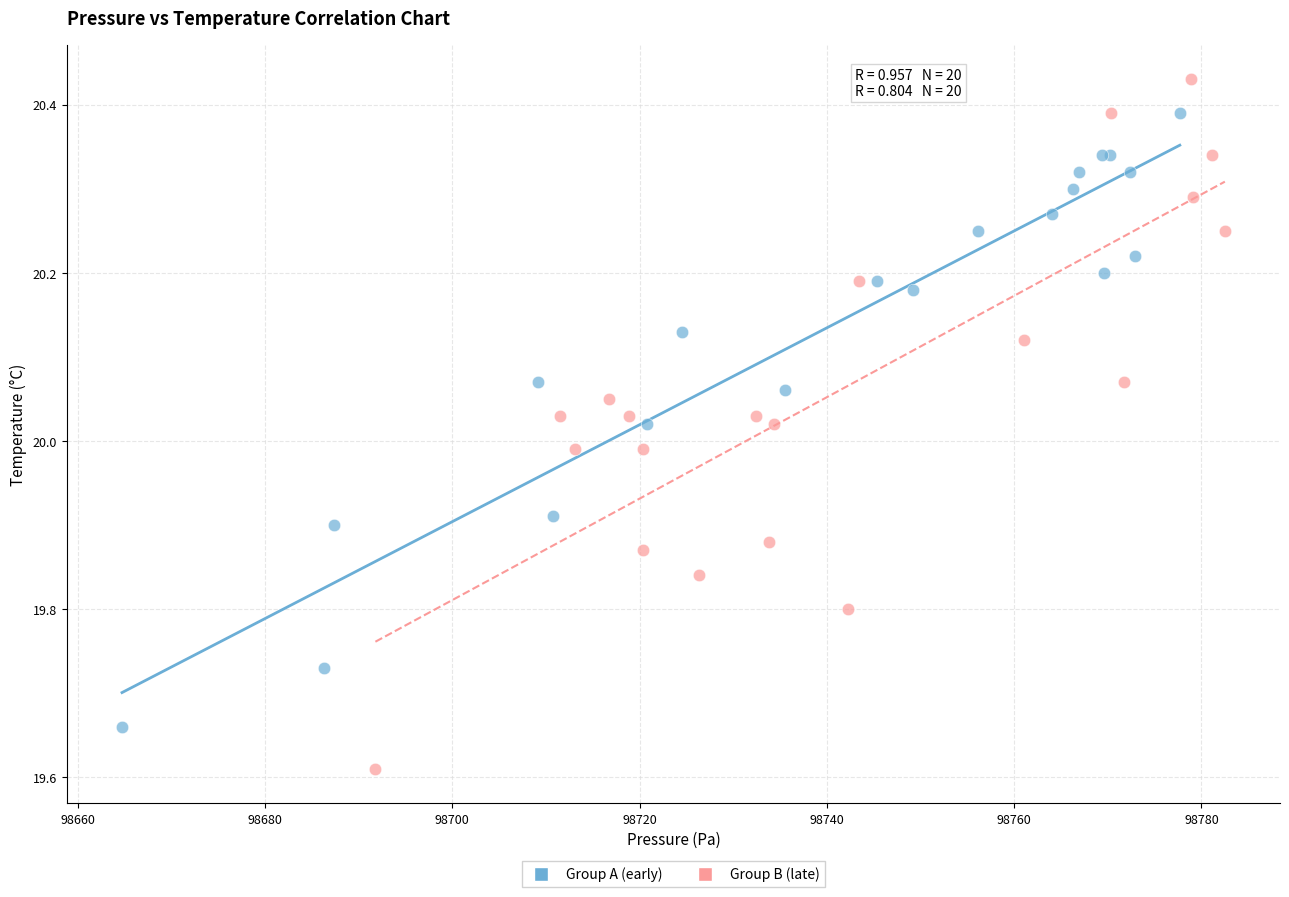

Which series reaches the maximum Y coordinate?

Group B (late)